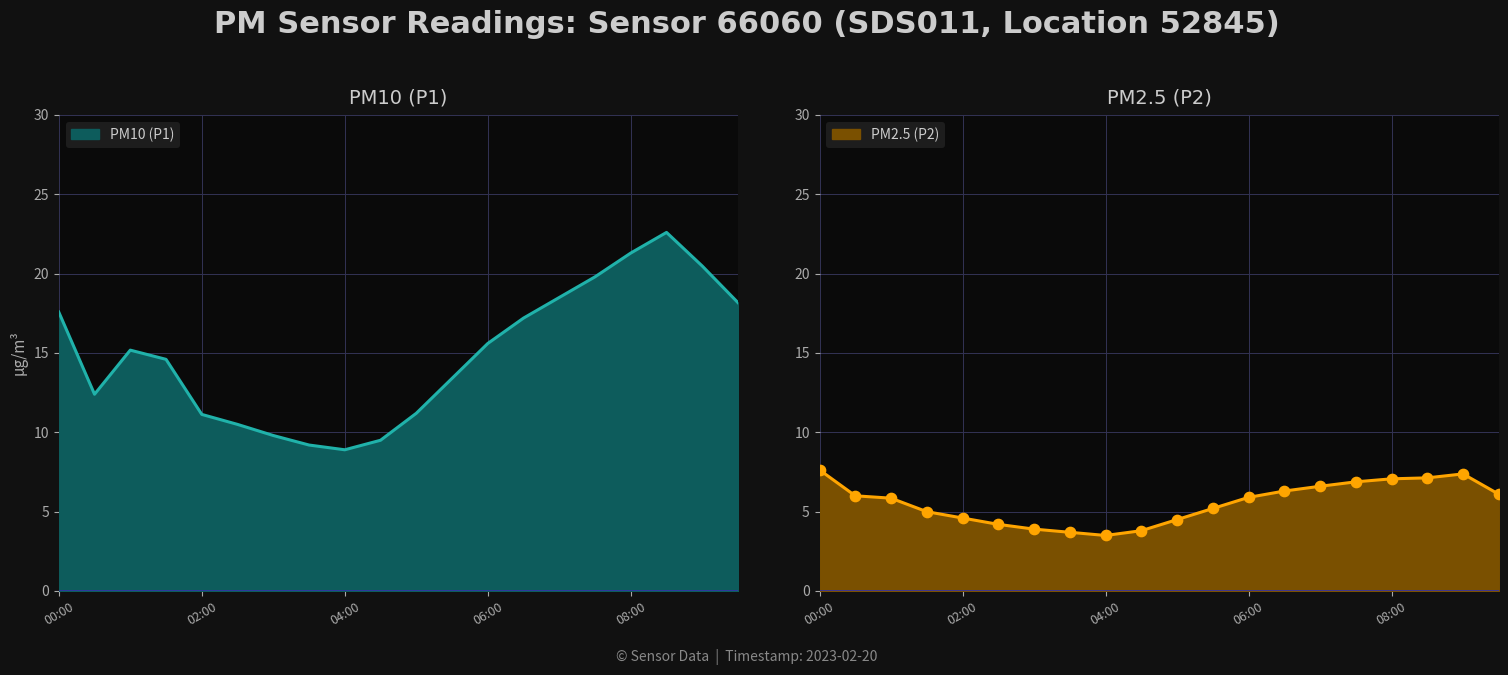

Is the value of P2 at 07:00 greater than the value of P1 at 02:00?

No